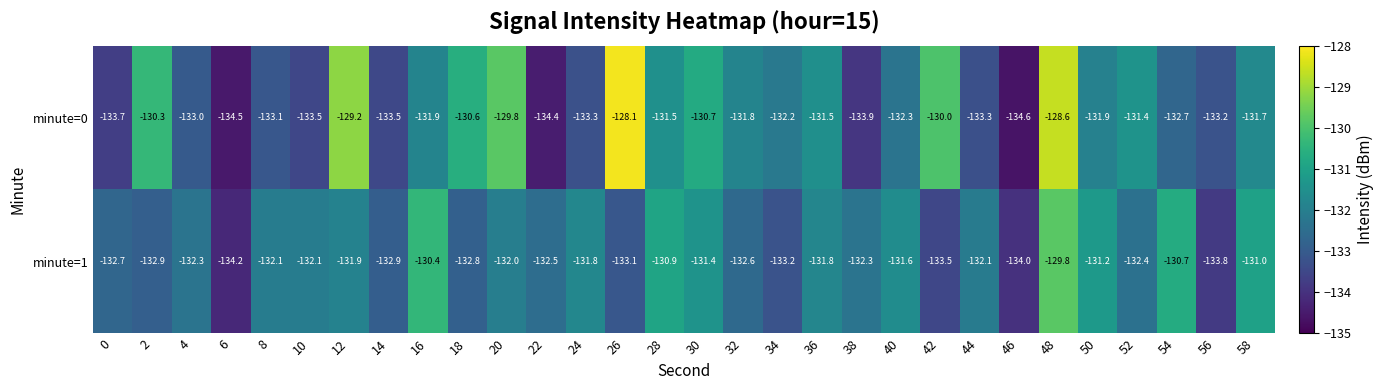

Which category has the lowest value in the minute=1 series?

6